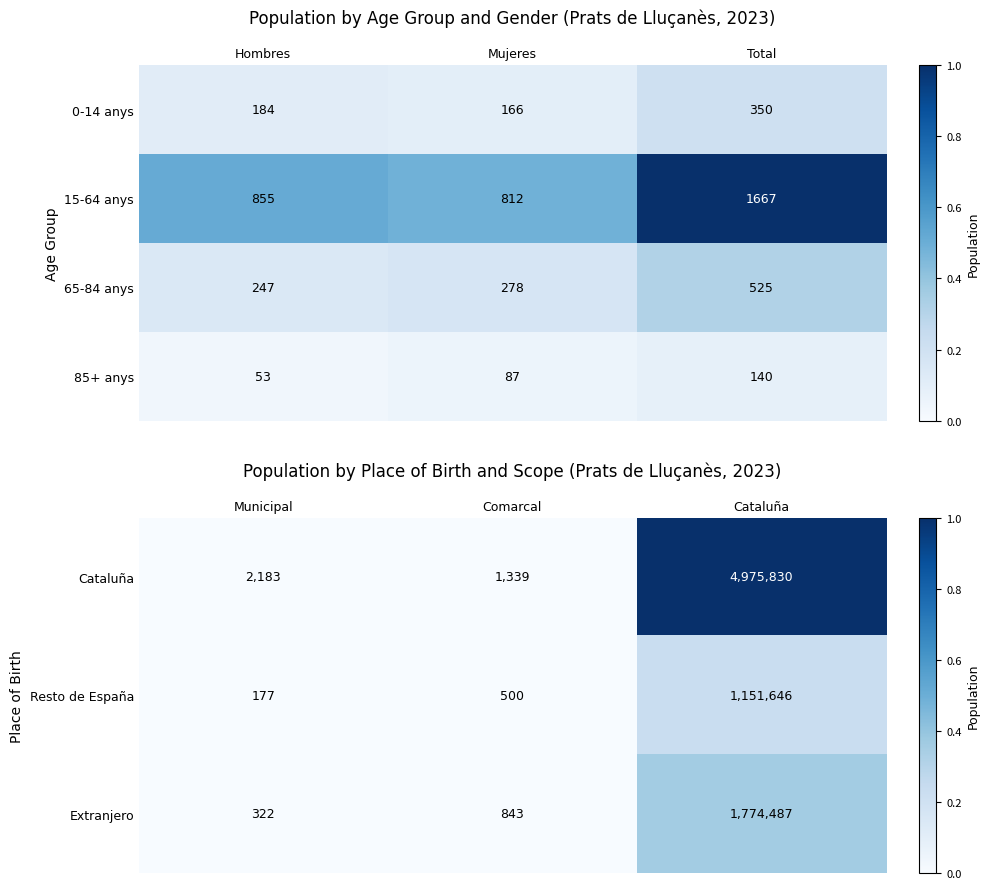

The value of 85+ anys at Mujeres is 0.1. True or false?

False